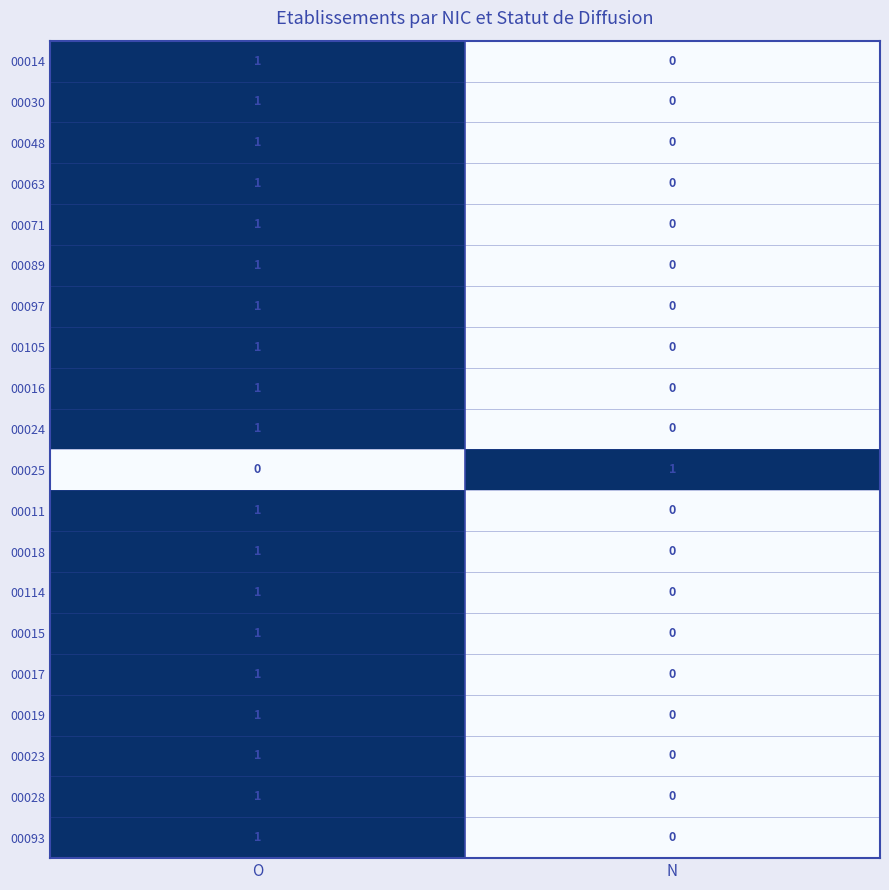

At which label does 00011 reach its peak?

O